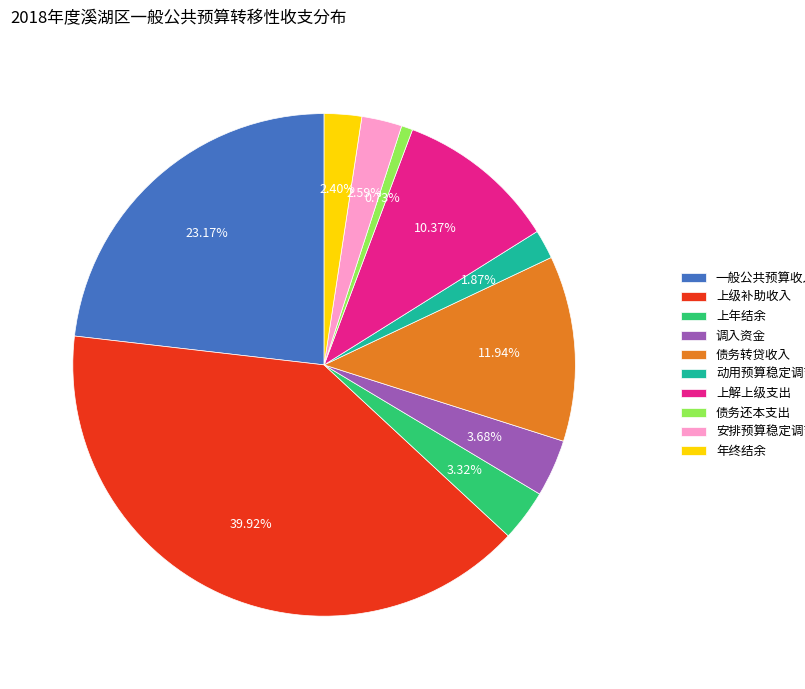

Does 债务还本支出 account for over 50% of the chart?

No